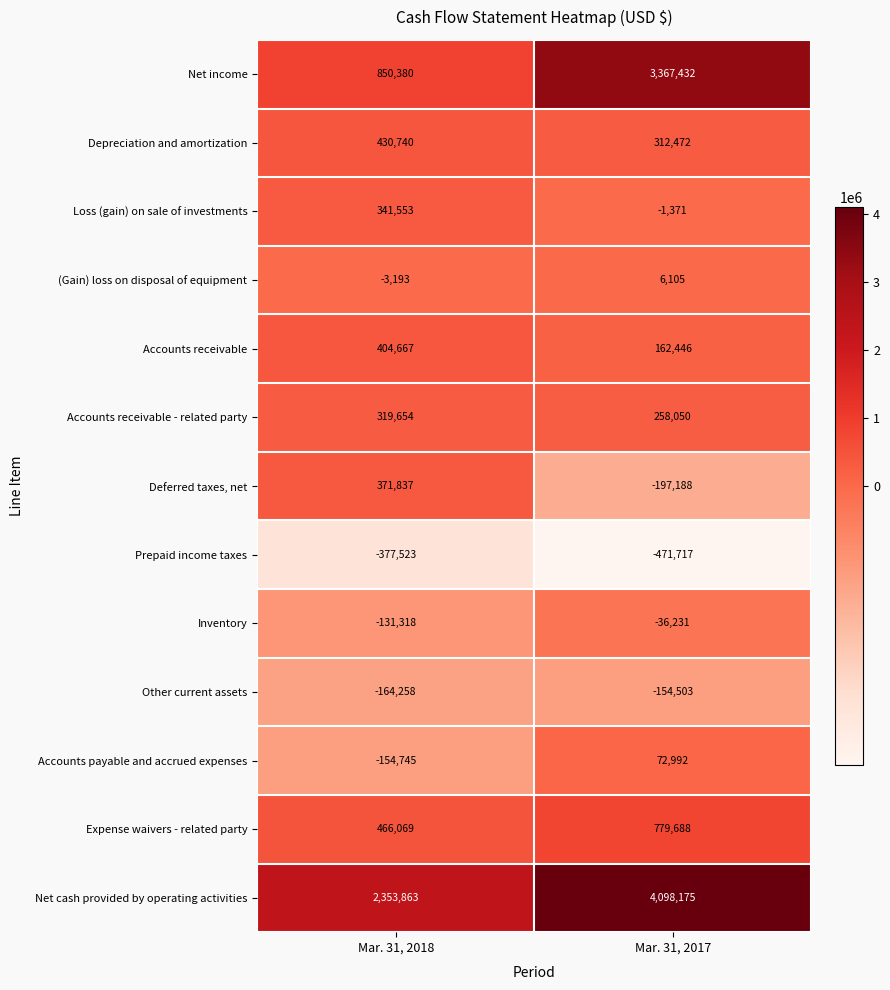

Read the Net income value at Mar. 31, 2018.

850380